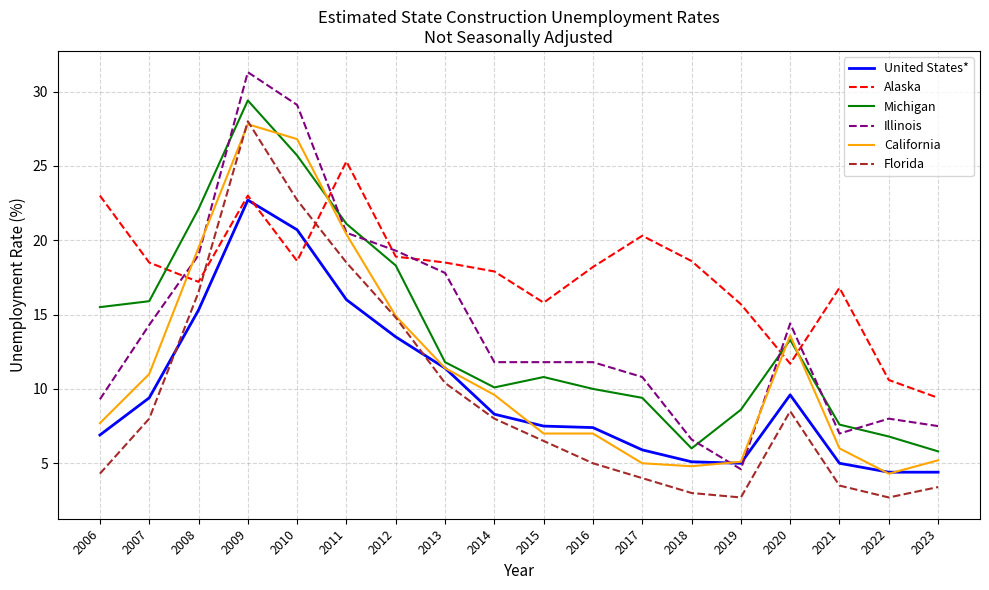

What is the spread (max minus min) of values at 2009?

8.6